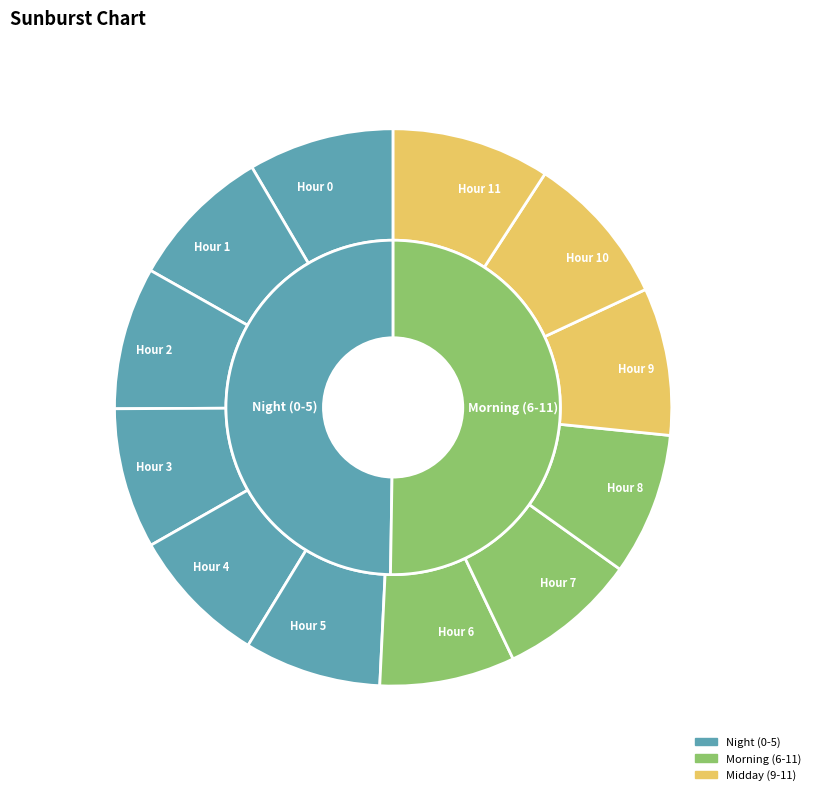

Combined, do Hour 1 and Hour 10 account for over 50%?

No